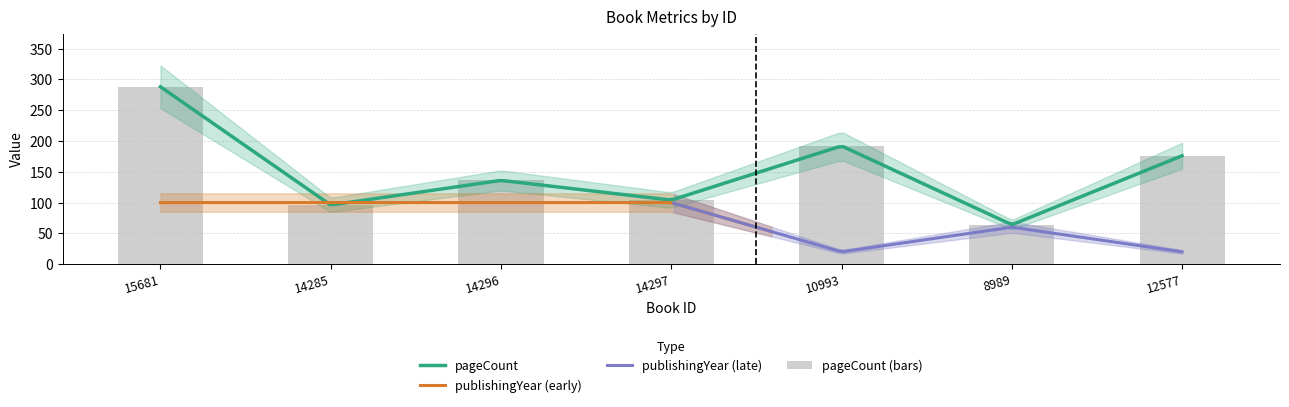

True or false: the data shows 300 at 12577.

False